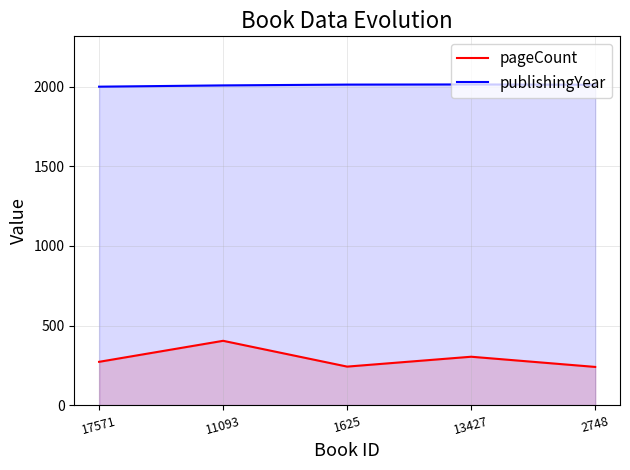

What position from the right is 2748?

1